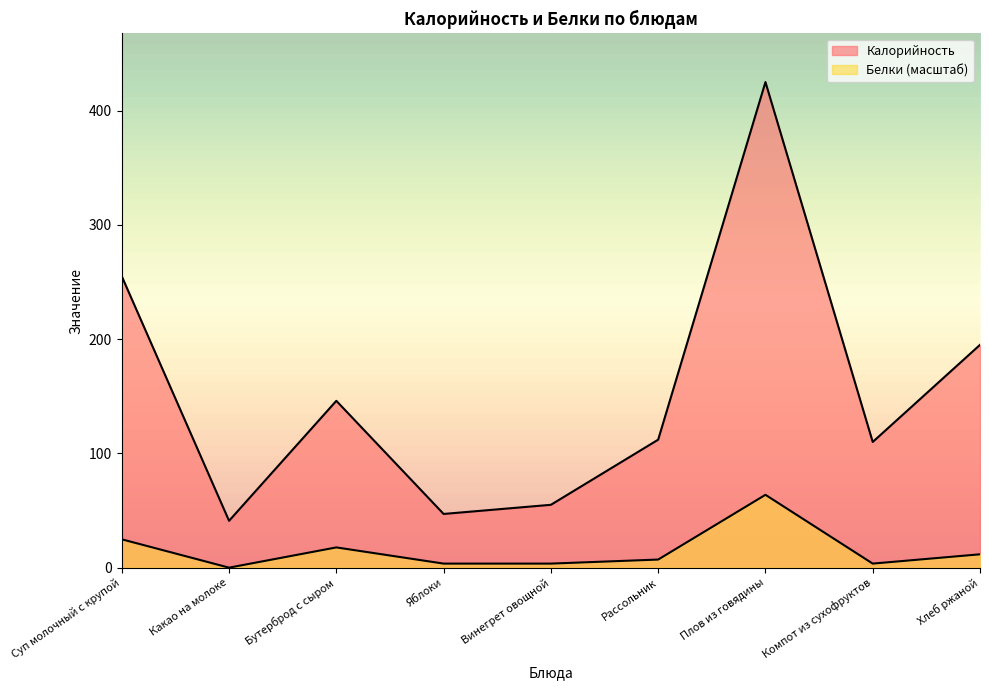

True or false: Калорийность has more than 2 points higher than both neighbors.

False